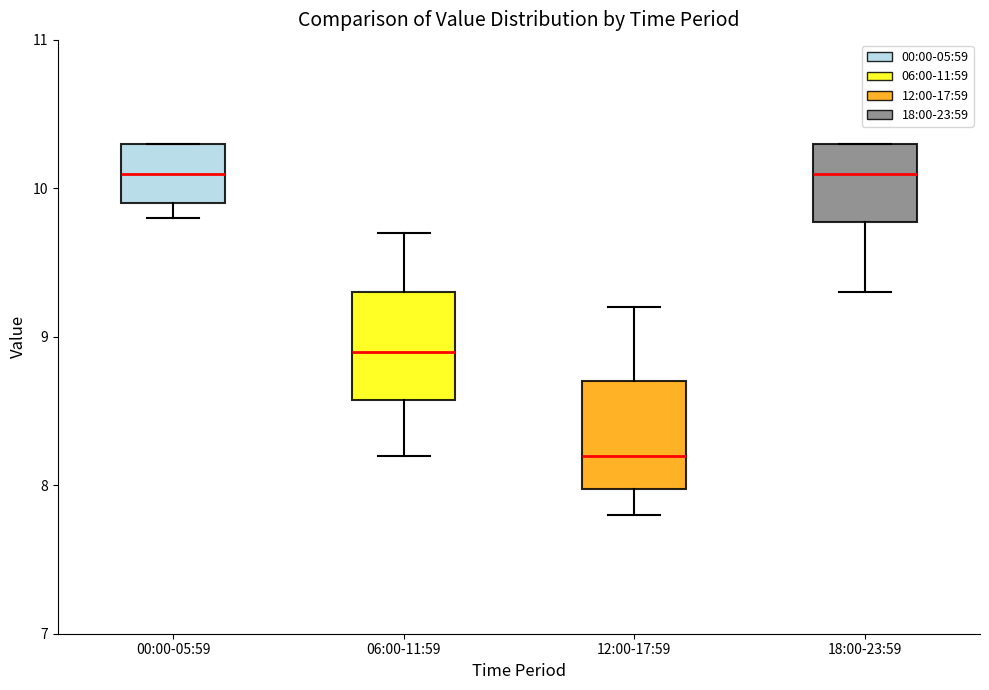

Reading left to right, read every box against the y-axis: the position of its median line, the range the box covers, and the ends of its whiskers. The values are not printed on the chart, so give them approximately, as read against the axis.

00:00-05:59: median 10.1, box 9.9 to 10.3, whiskers 9.8 to 10.3
06:00-11:59: median 8.9, box 8.6 to 9.3, whiskers 8.2 to 9.7
12:00-17:59: median 8.2, box 8.0 to 8.7, whiskers 7.8 to 9.2
18:00-23:59: median 10.1, box 9.8 to 10.3, whiskers 9.3 to 10.3